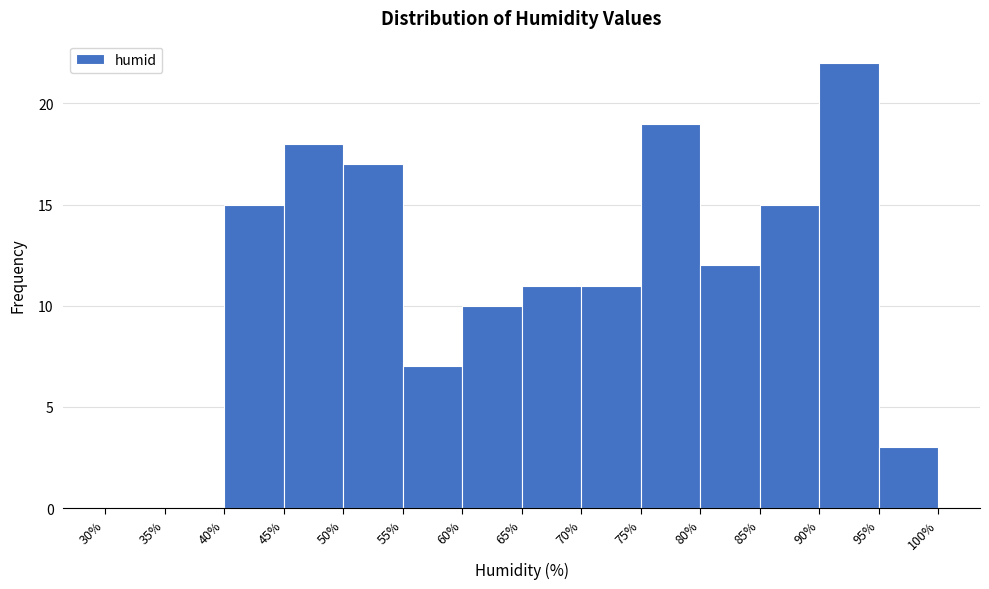

Reading left to right, transcribe this chart: for each bar, give the range it covers on the x-axis and its height. The values are not printed on the chart, so give them approximately, as read against the axis.

30% to 35%: 0
35% to 40%: 0
40% to 45%: 15
45% to 50%: 18
50% to 55%: 17
55% to 60%: 7
60% to 65%: 10
65% to 70%: 11
70% to 75%: 11
75% to 80%: 19
80% to 85%: 12
85% to 90%: 15
90% to 95%: 22
95% to 100%: 3